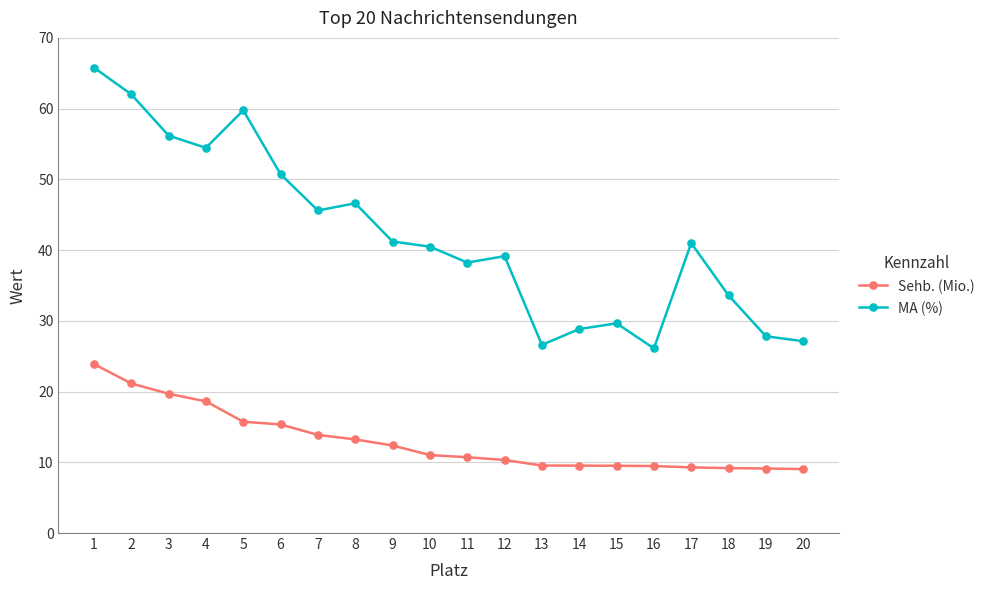

What is the value of the Sehb. (Mio.) point at the 14th from the left?

9.5